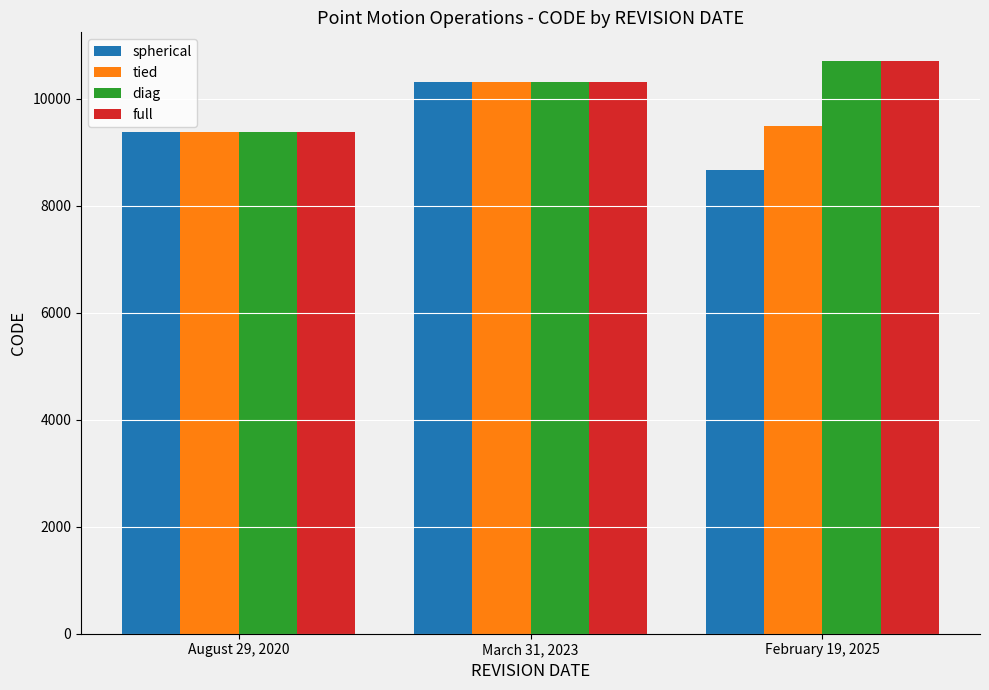

At which category is the sum across all series the highest?

March 31, 2023